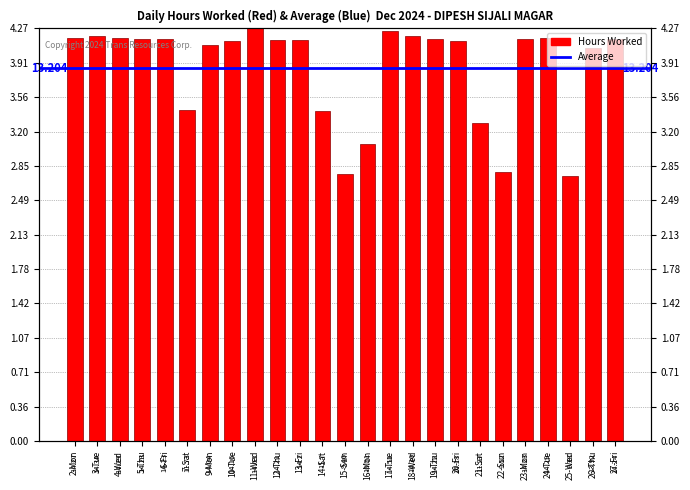

How many bars are there in total?

25